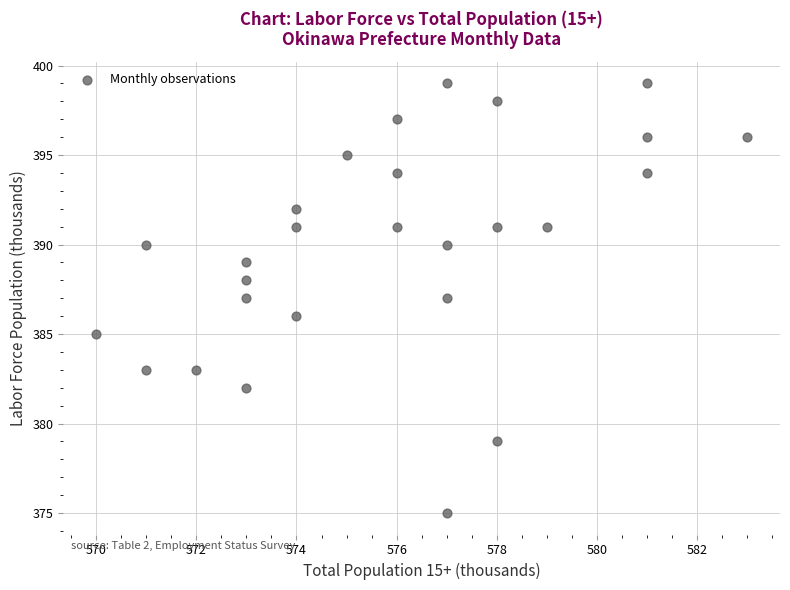

What is the range of Y values (max minus min)?

24